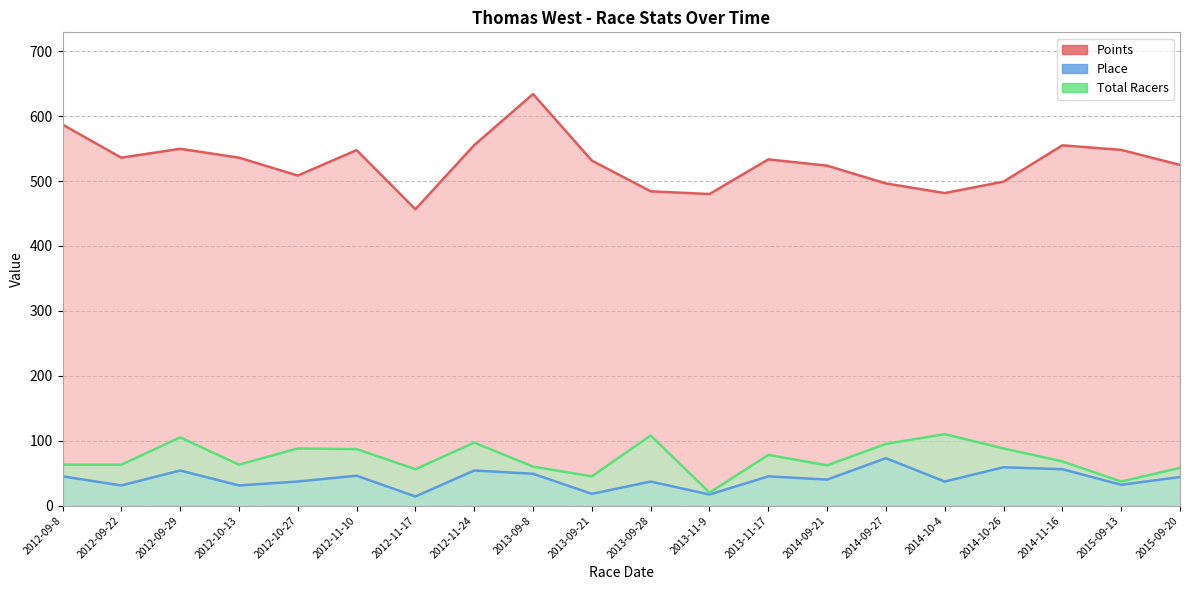

True or false: Points and Total Racers cross at least once.

False